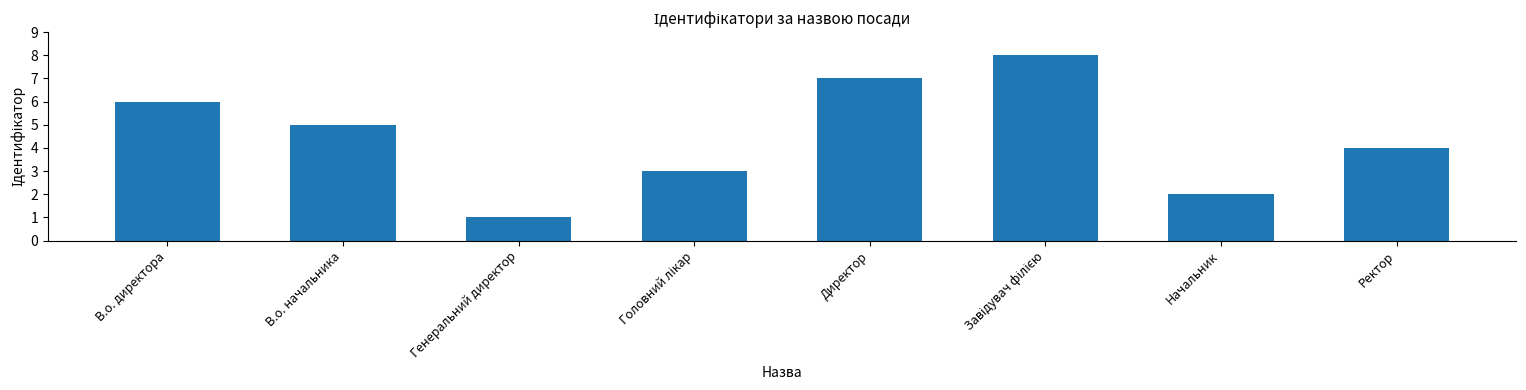

Reading right to left, extract all data points from this chart.

4	2	8	7	3	1	5	6